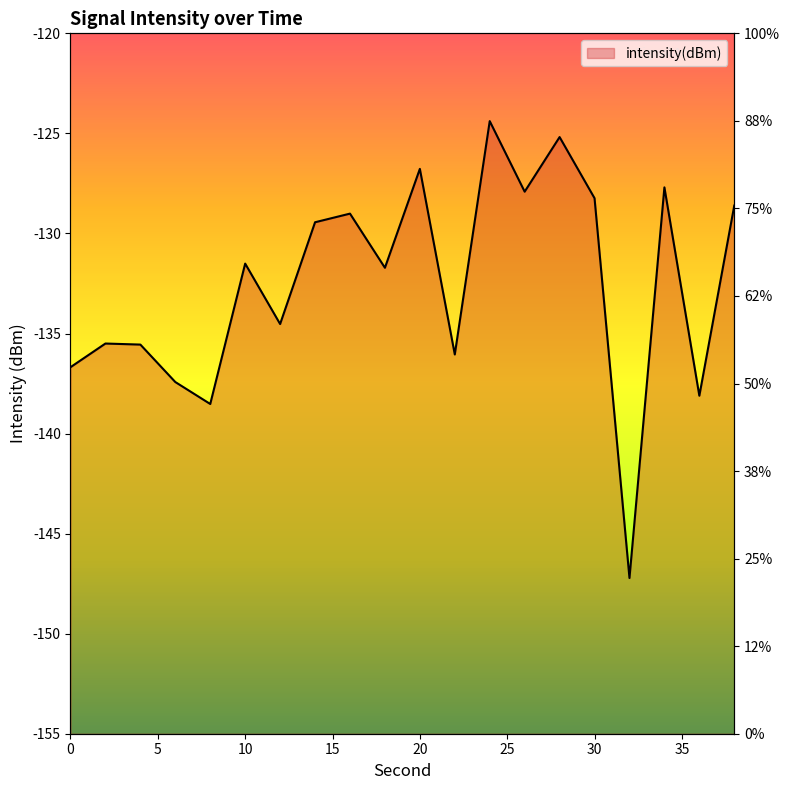

How many distinct data groups are displayed?

1